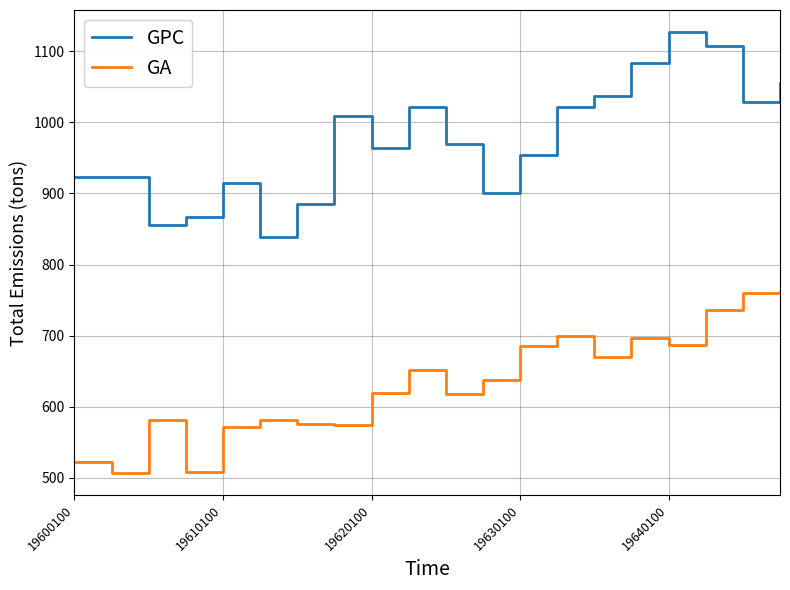

What is the greatest value displayed?

1127